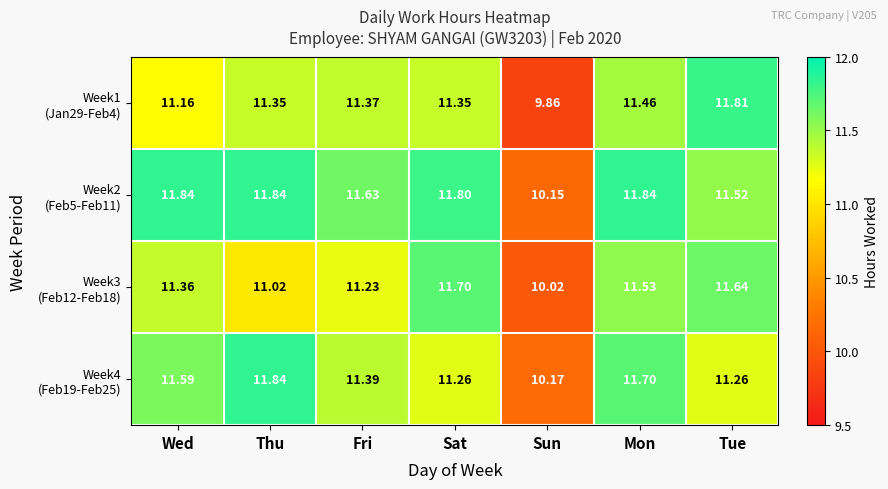

Which category has the lowest value across all series?

Sun